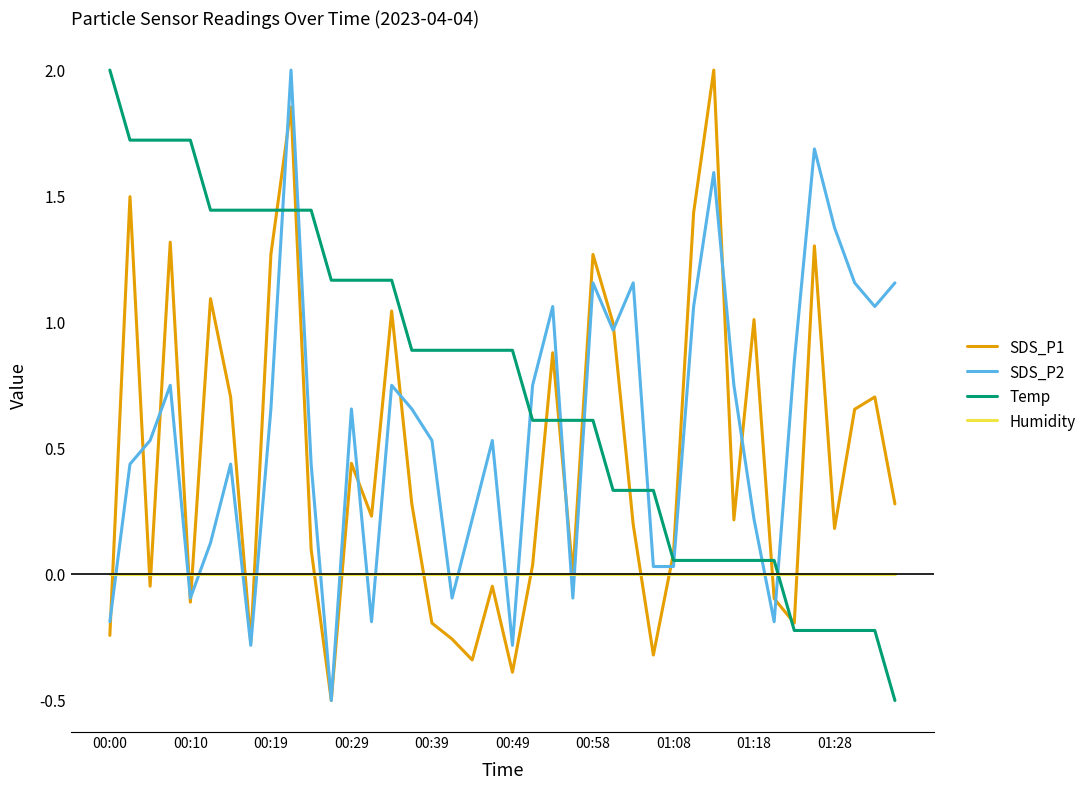

Rank the series by their average value, from highest to lowest.

Temp, SDS_P2, SDS_P1, Humidity